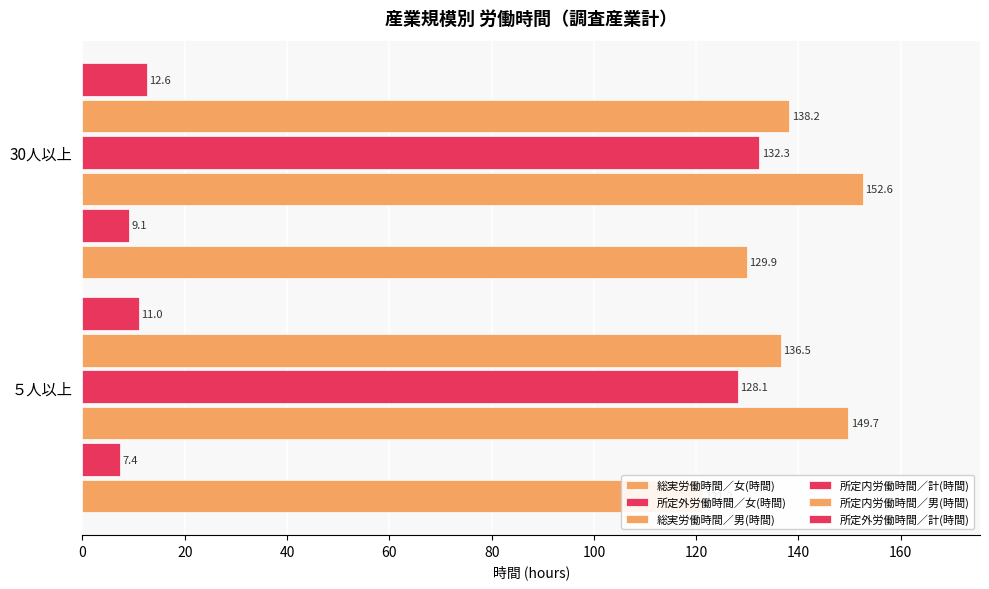

How many data points in 総実労働時間／男(時間) are above 152?

1